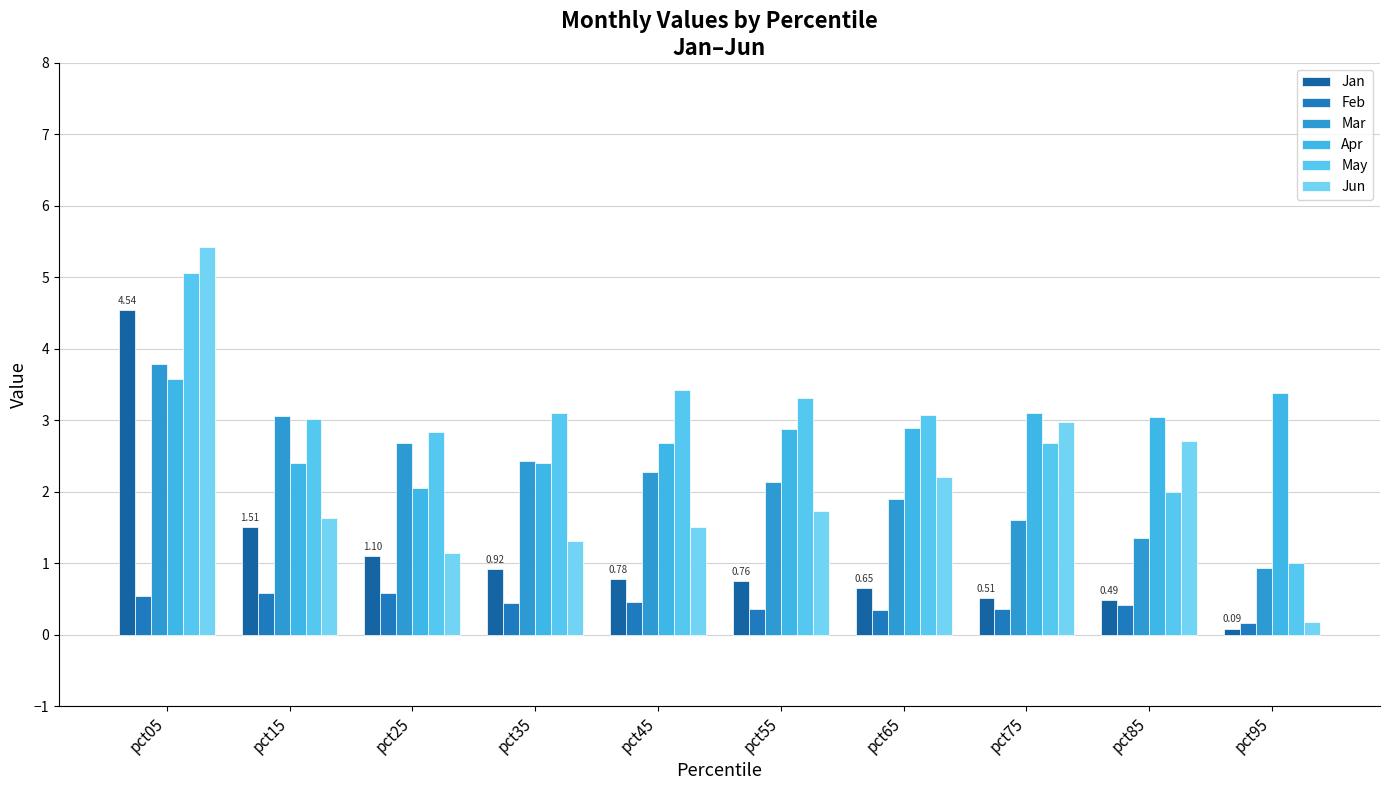

Count the Feb values in the range 0 to 1.

10